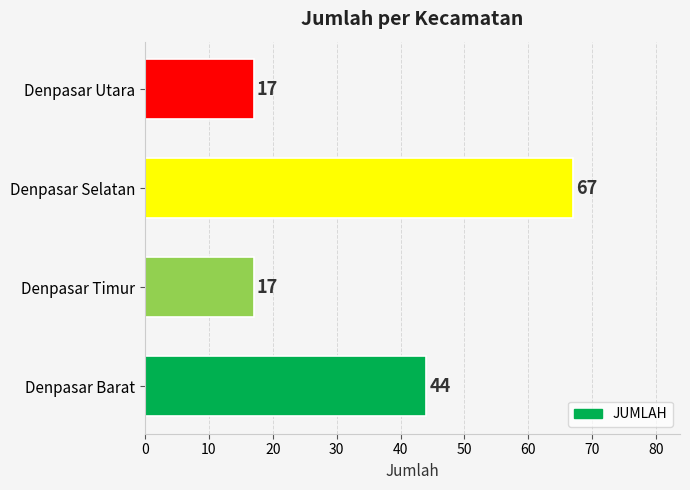

Reading bottom to top, extract all data points from this chart.

44	17	67	17